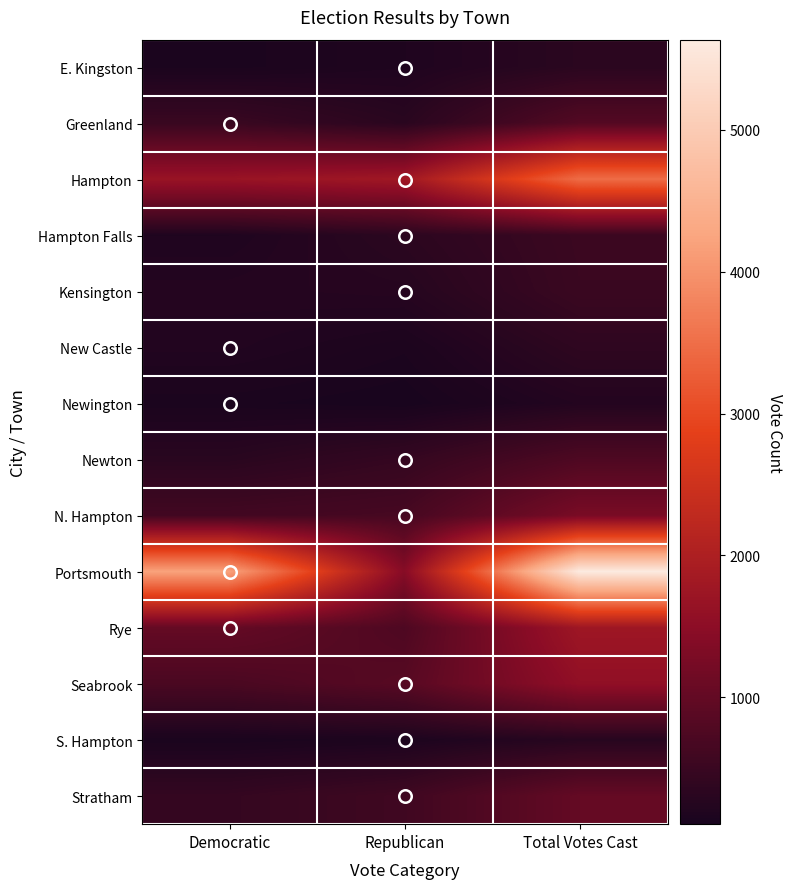

Reading left to right, list all the values displayed in this chart.

E. Kingston: Democratic=136	Republican=189	Total Votes Cast=325
Greenland: Democratic=500	Republican=312	Total Votes Cast=812
Hampton: Democratic=1686	Republican=1793	Total Votes Cast=3479
Hampton Falls: Democratic=190	Republican=335	Total Votes Cast=525
Kensington: Democratic=245	Republican=267	Total Votes Cast=512
New Castle: Democratic=219	Republican=153	Total Votes Cast=372
Newington: Democratic=133	Republican=104	Total Votes Cast=237
Newton: Democratic=308	Republican=444	Total Votes Cast=752
N. Hampton: Democratic=604	Republican=662	Total Votes Cast=1266
Portsmouth: Democratic=4213	Republican=1424	Total Votes Cast=5637
Rye: Democratic=1019	Republican=745	Total Votes Cast=1764
Seabrook: Democratic=703	Republican=861	Total Votes Cast=1564
S. Hampton: Democratic=127	Republican=158	Total Votes Cast=285
Stratham: Democratic=440	Republican=573	Total Votes Cast=1013